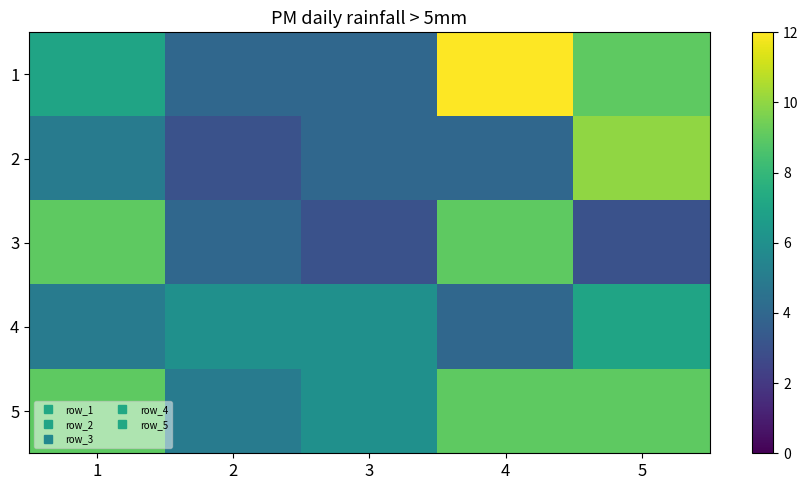

What is the difference between the highest and lowest values at 4?

8